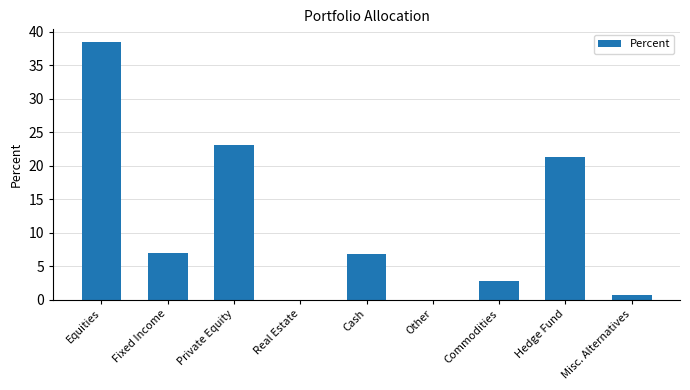

At which label is the value closest to 19?

Hedge Fund